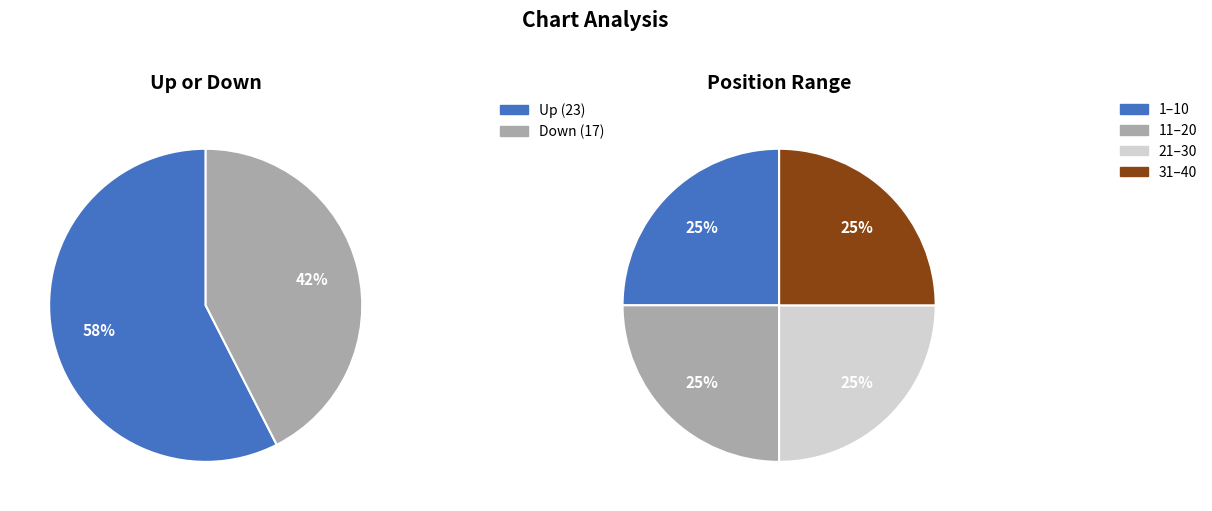

To the nearest percent, what percentage of the pie is down?

42%